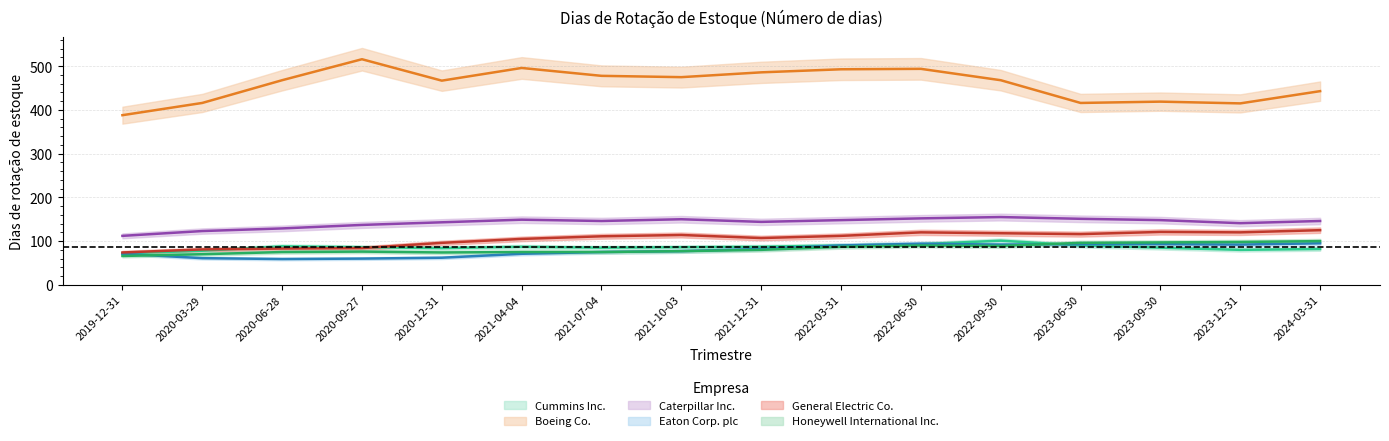

Count the number of categories in the chart.

16